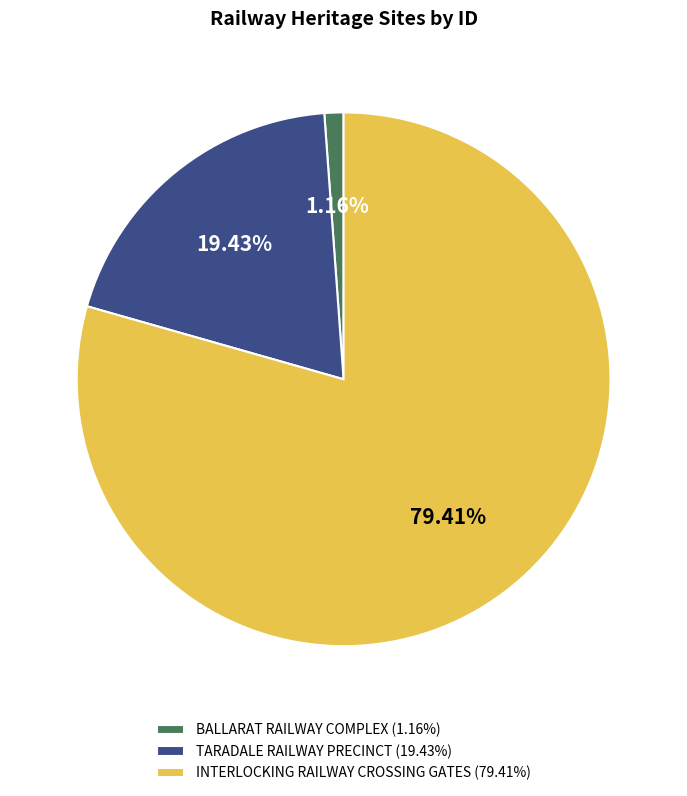

What portion of the pie excludes TARADALE RAILWAY PRECINCT?

80.6%